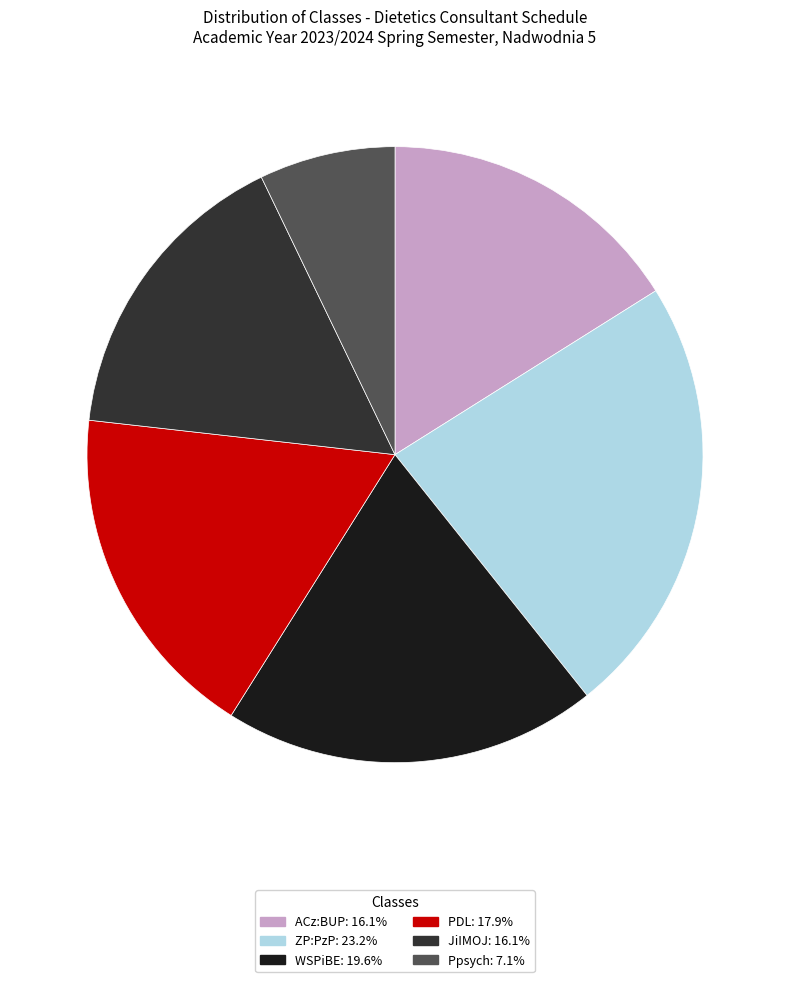

Is there any slice that represents more than half of the pie?

No